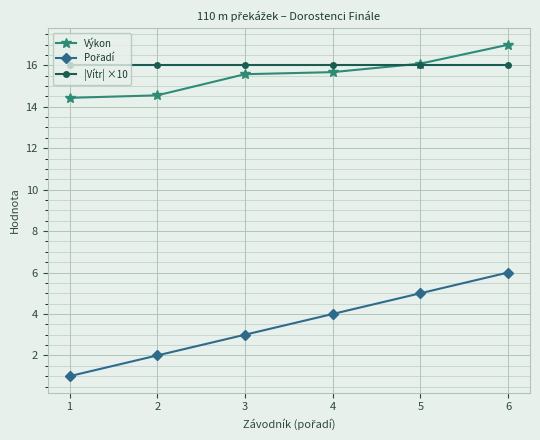

Is it true that |Vítr| ×10 equals 28.8 at 1?

False